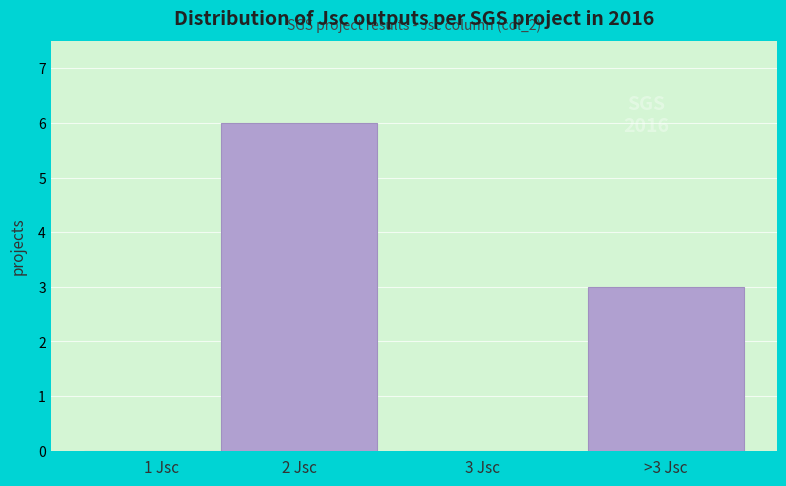

Reading left to right, list all the values displayed in this chart.

1 Jsc=0	2 Jsc=6	3 Jsc=0	>3 Jsc=3